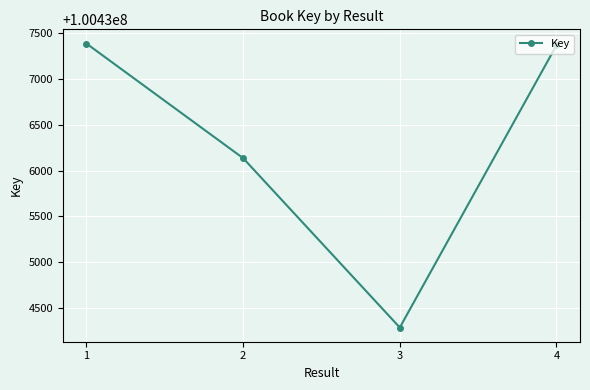

What is the greatest value displayed?

100437385